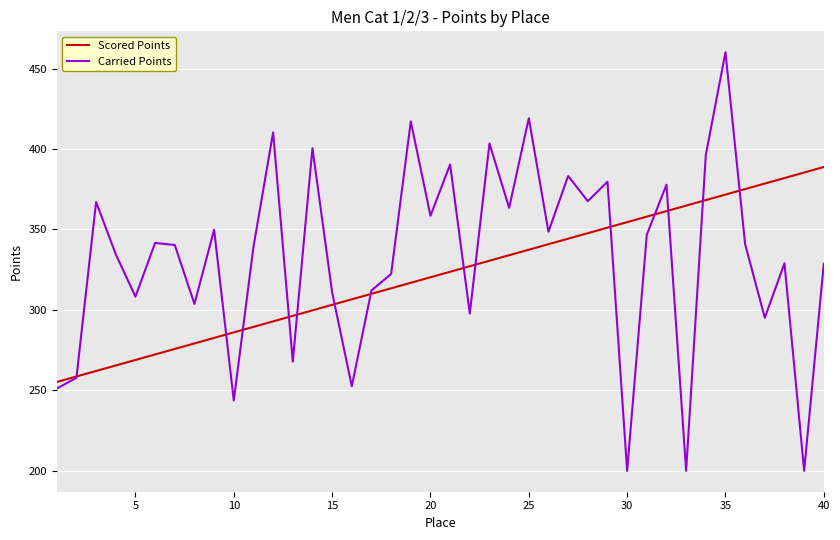

What is the lowest value of the Scored Points series?

255.2